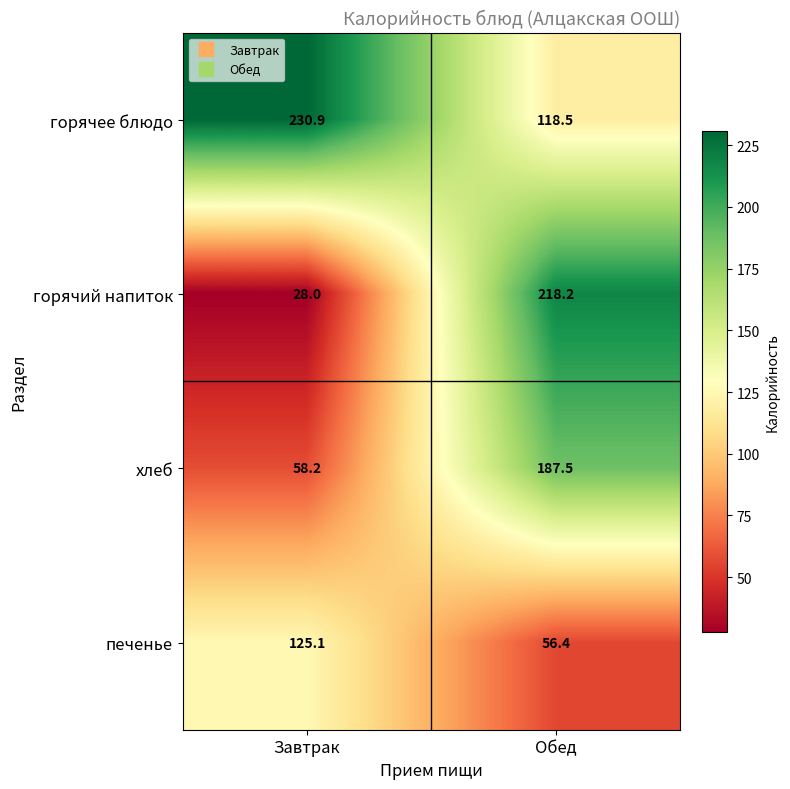

Which series has the largest total across all categories?

горячее блюдо